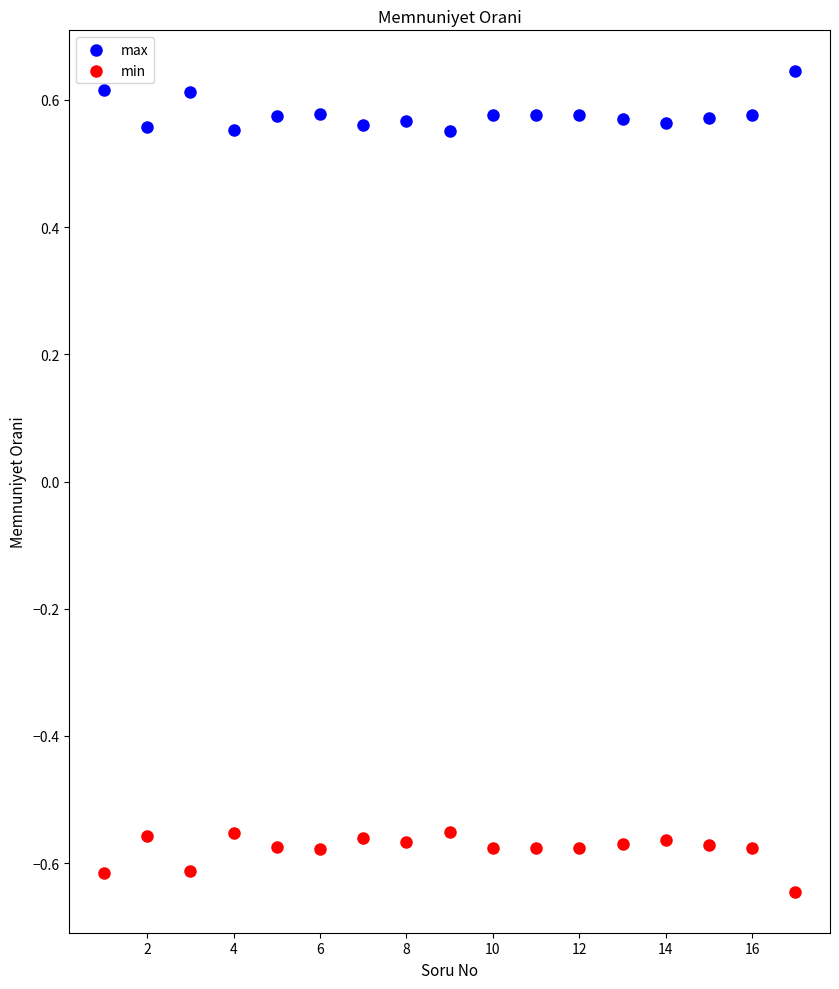

Which series contains the highest Y value?

max